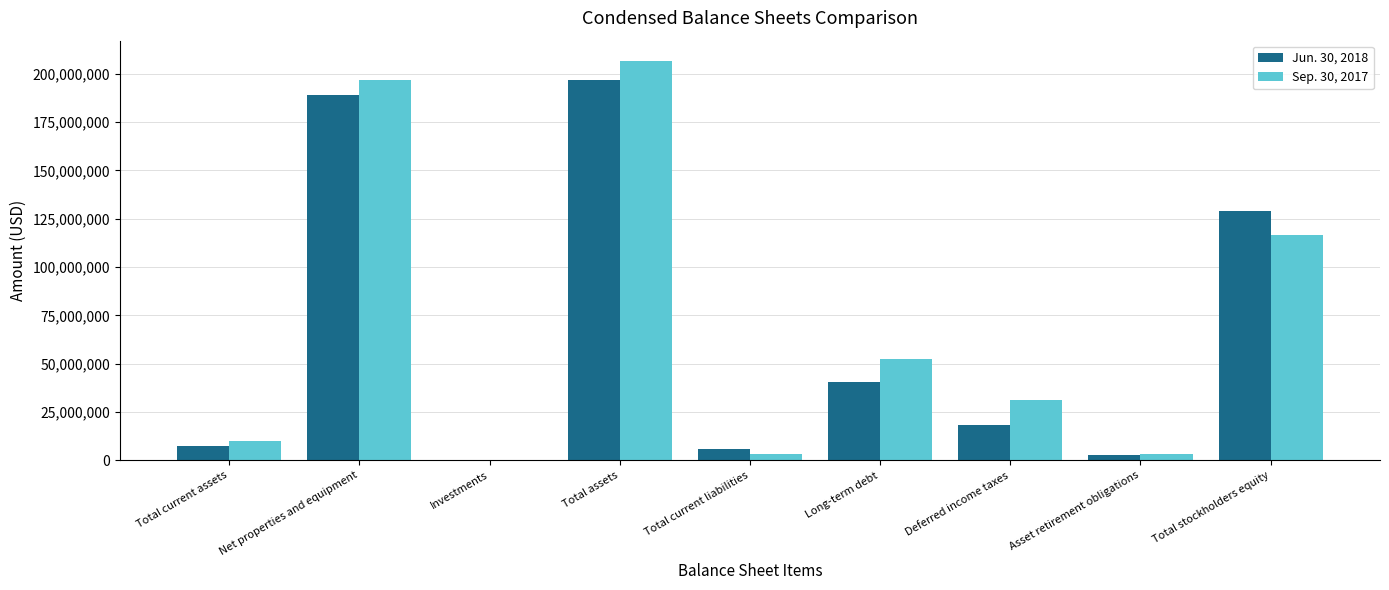

At which label does Sep. 30, 2017 reach its peak?

Total assets